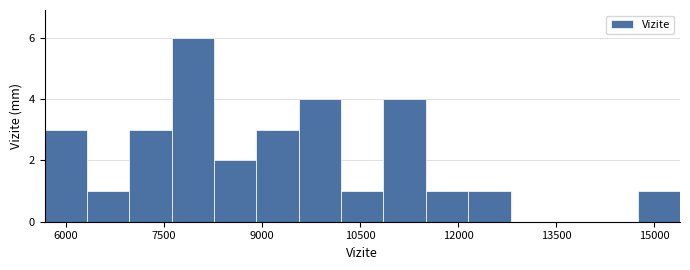

Around what value on the x-axis is the tallest bar? Give the approximate position of its centre, as read against the axis.

8000